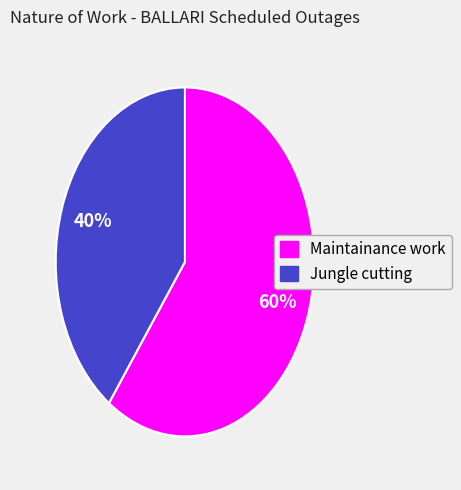

Which category has the smallest portion of the pie?

Jungle cutting